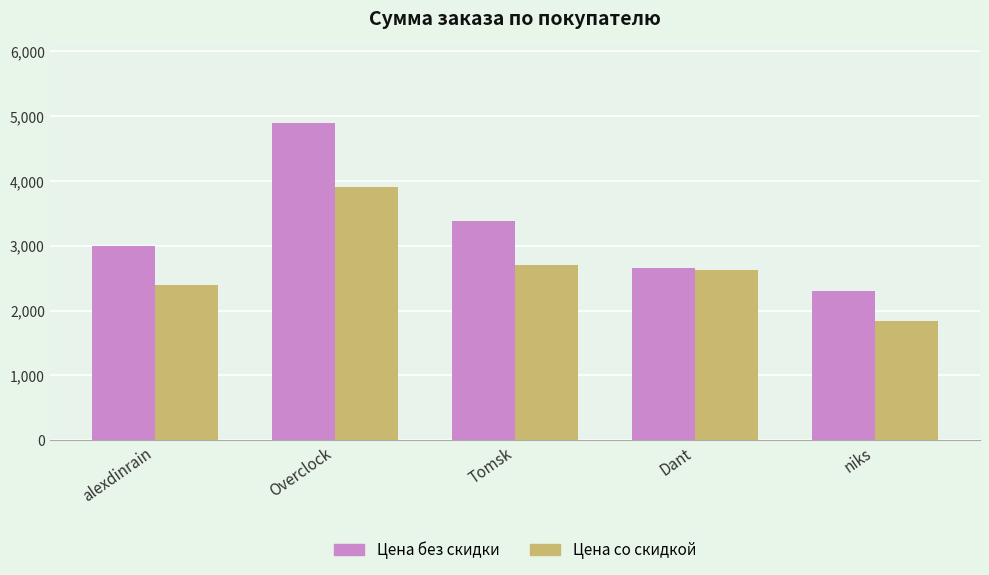

What is the label of the 4th bar from the right?

Overclock